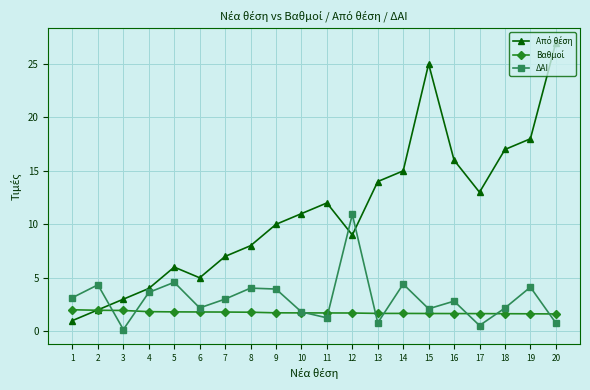

What is the sum of the ΔΑΙ values at 15 and 18?

4.3